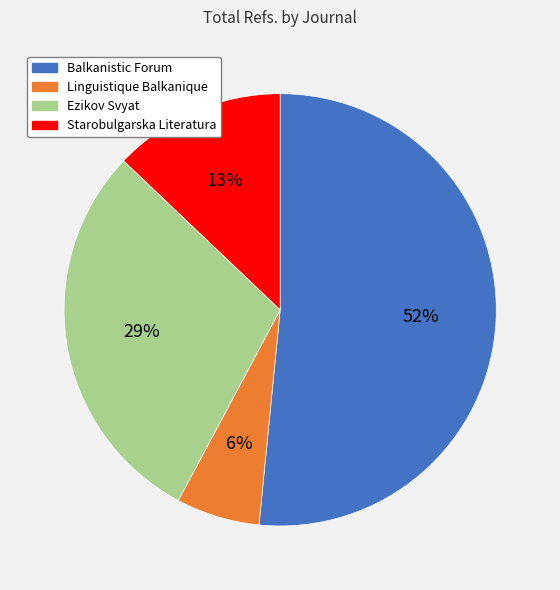

Rank the categories by value from lowest to highest.

Linguistique Balkanique, Starobulgarska Literatura, Ezikov Svyat, Balkanistic Forum